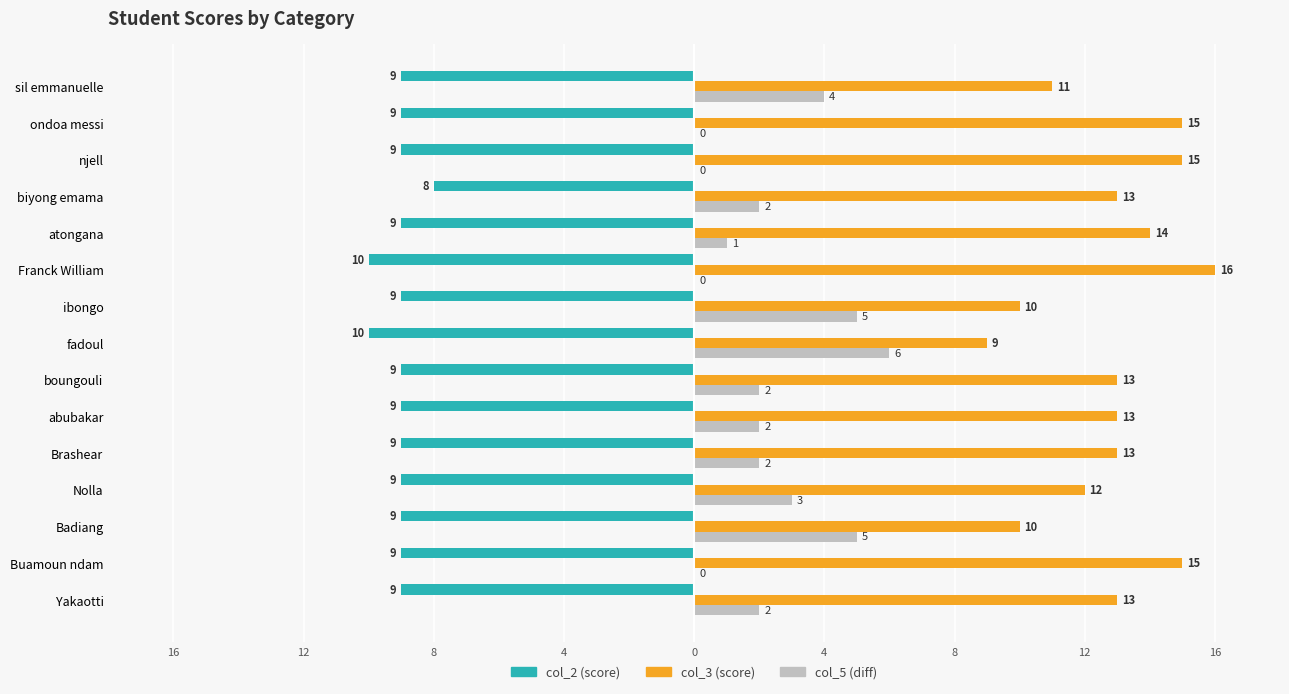

Reading left to right, what are all the values shown in this chart?

col_2: -9	-9	-9	-9	-9	-9	-9	-10	-9	-10	-9	-8	-9	-9	-9
col_3: 13	15	10	12	13	13	13	9	10	16	14	13	15	15	11
col_5: 2	0	5	3	2	2	2	6	5	0	1	2	0	0	4